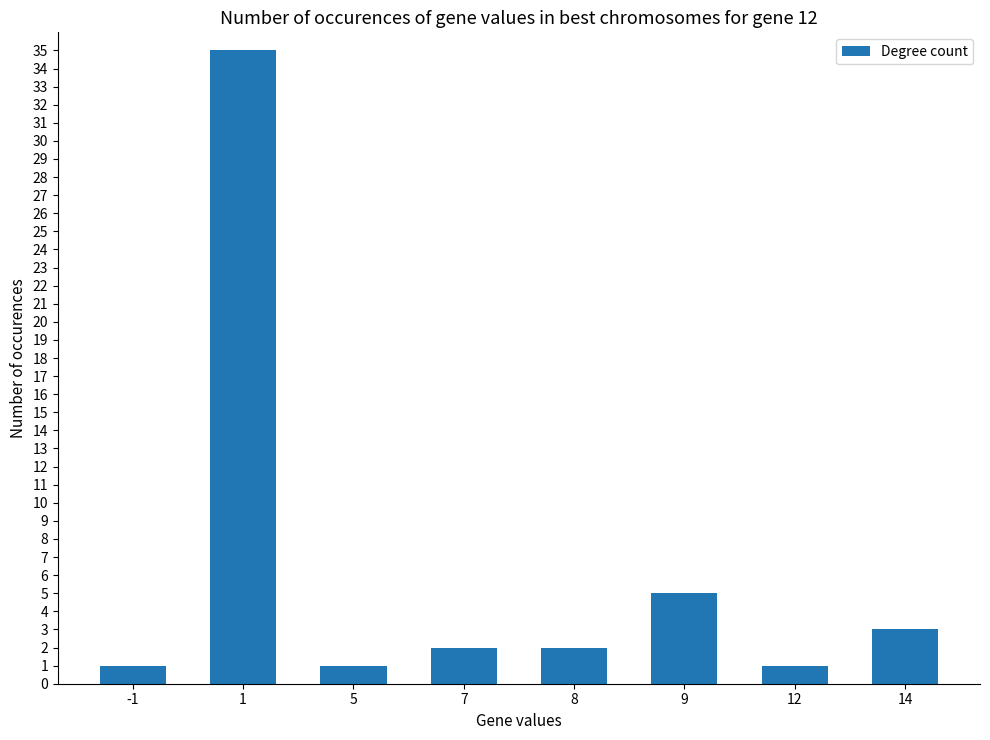

What is the sum of the values at 9 and 8?

7